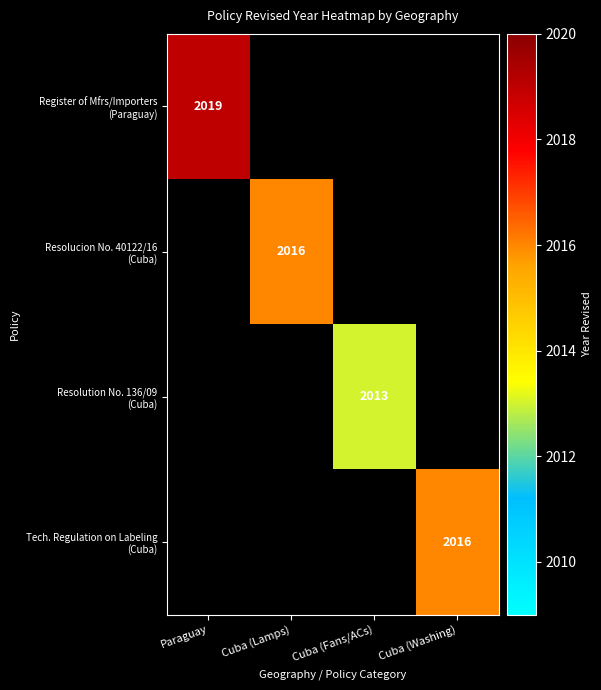

Rank the series by their maximum value, from lowest to highest.

Resolution No. 136/09 (Cuba), Resolucion No. 40122/16 (Cuba), Tech. Regulation on Labeling (Cuba), Register of Mfrs/Importers (Paraguay)